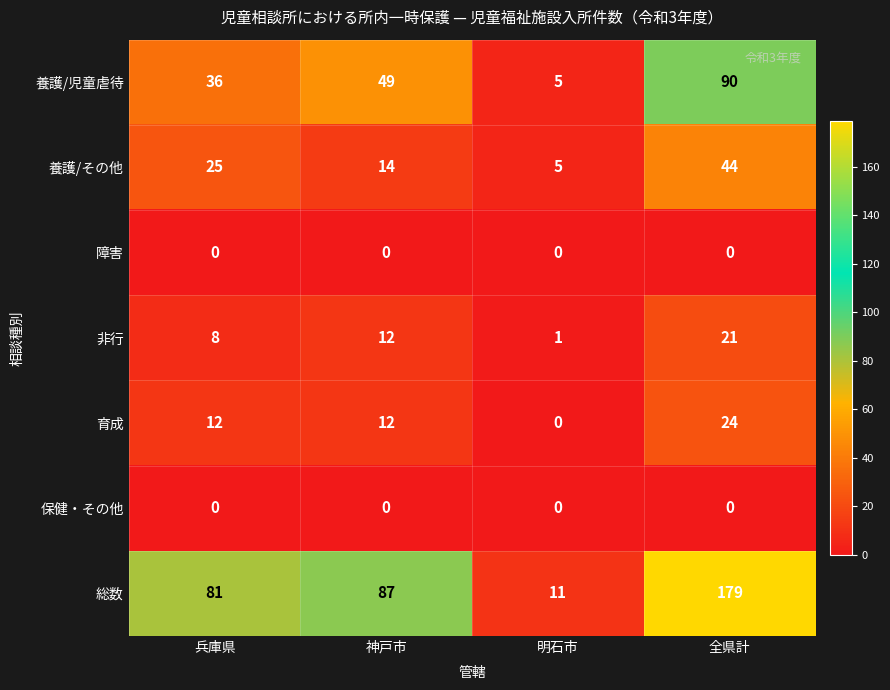

How many categories are shown in the chart?

4